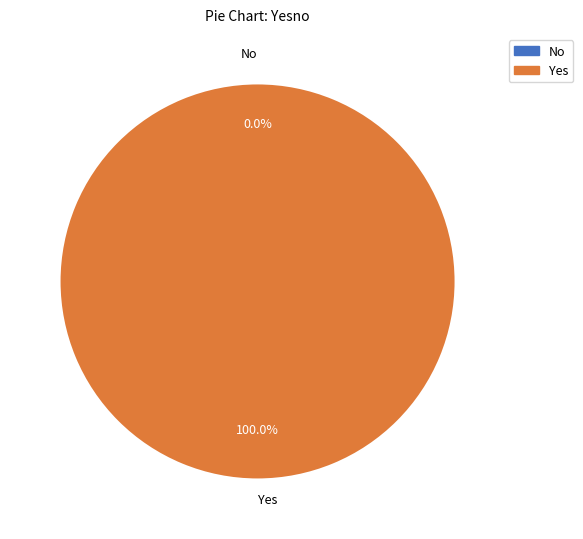

Which category has the smallest portion of the pie?

No